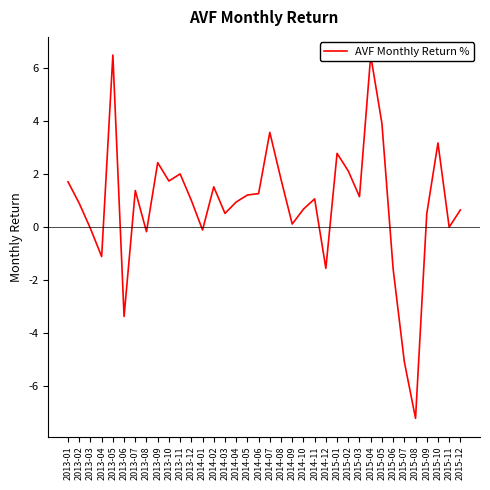

How many series are shown in this chart?

1